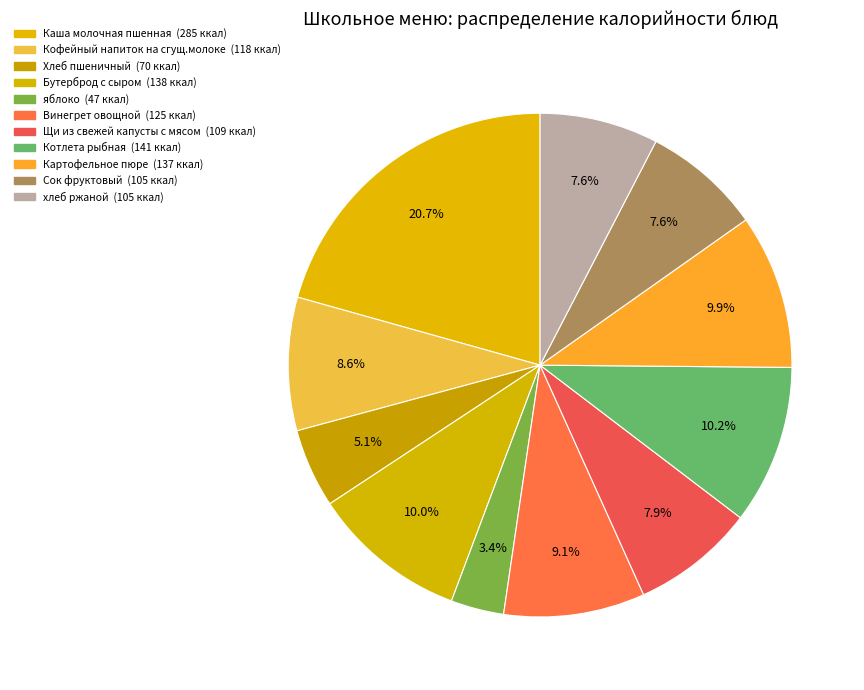

To the nearest percent, what is the average slice percentage?

9%